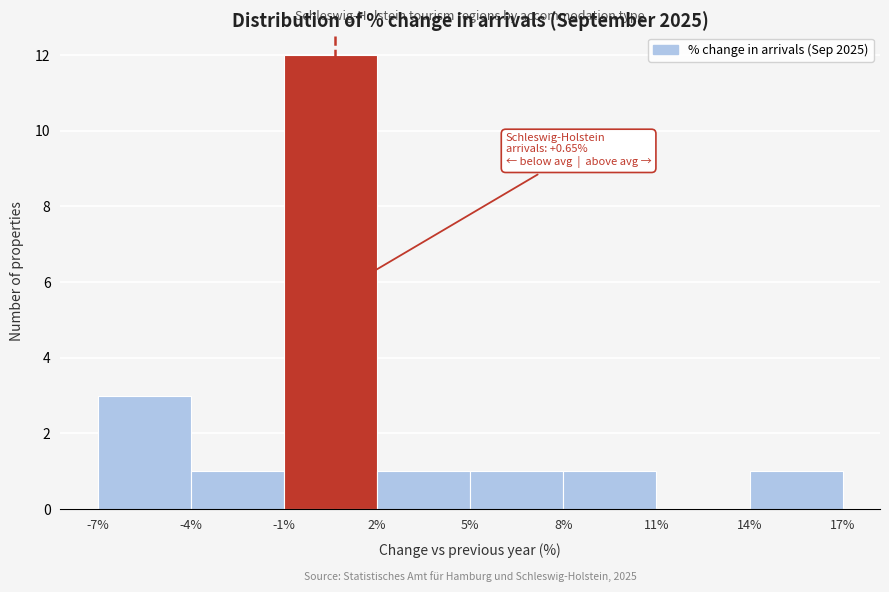

Over which range of the x-axis is the bar tallest?

-1% to 2%